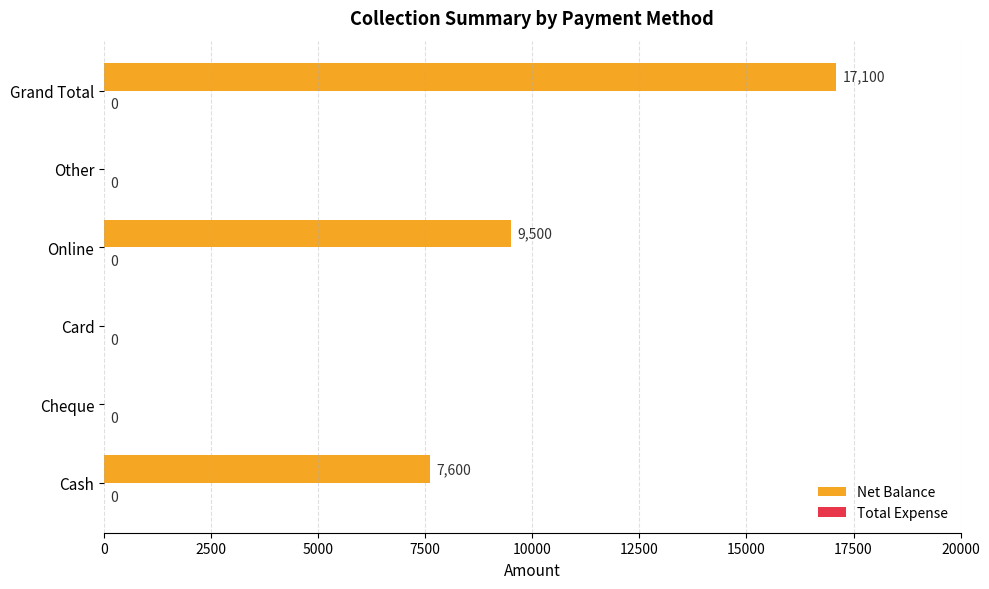

Read the value at Online.

9500